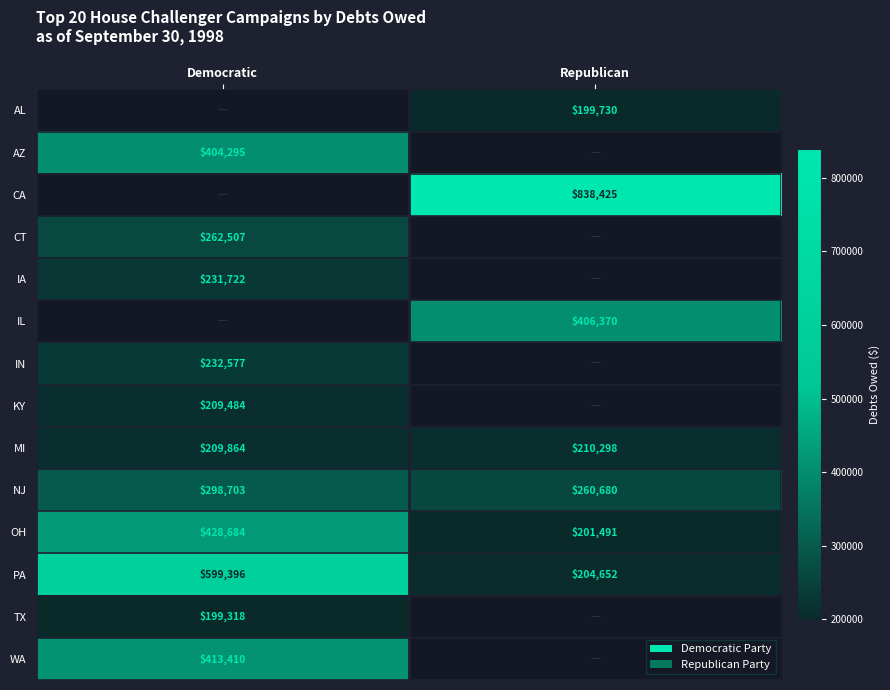

True or false: OH has a value of 316015 at Republican.

False